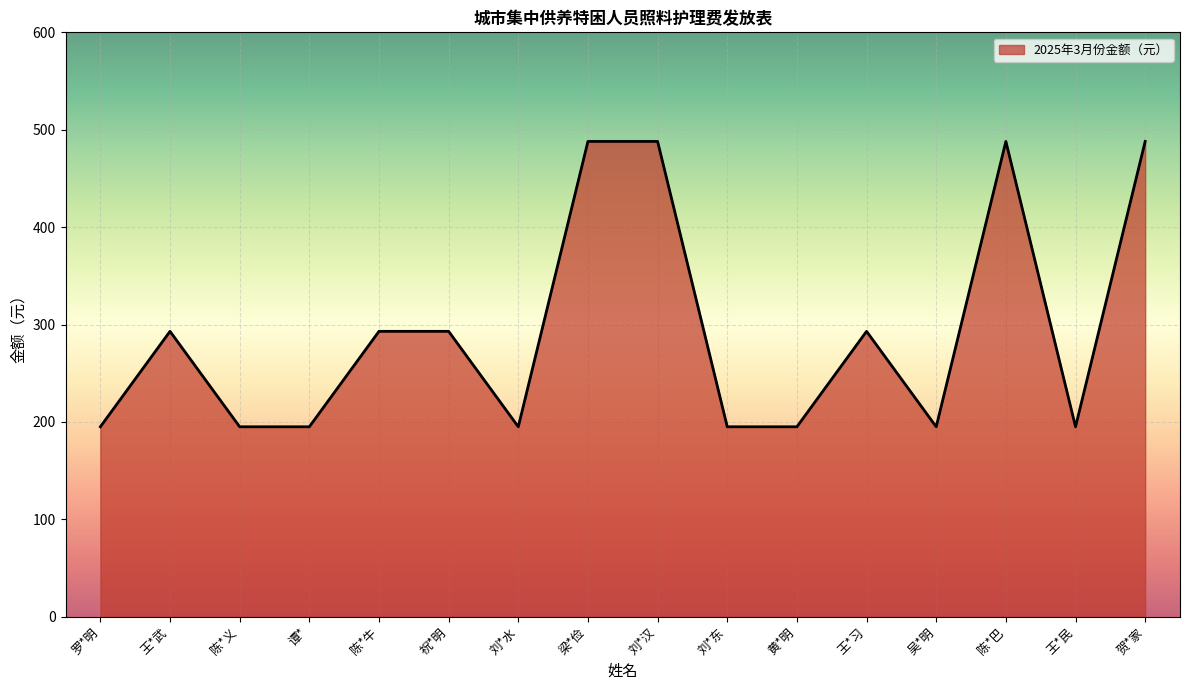

Reading left to right, what are all the values shown in this chart?

195	293	195	195	293	293	195	488	488	195	195	293	195	488	195	488